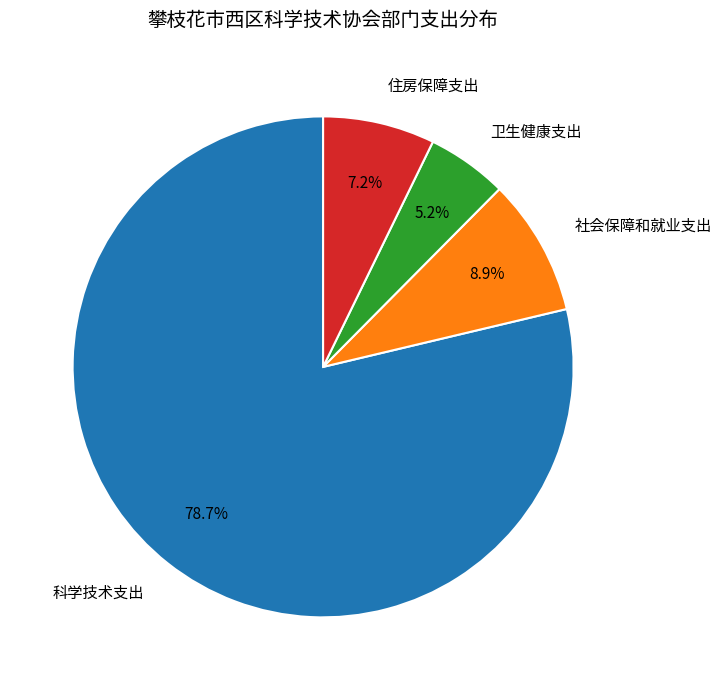

To the nearest percent, what is the average slice percentage?

25%